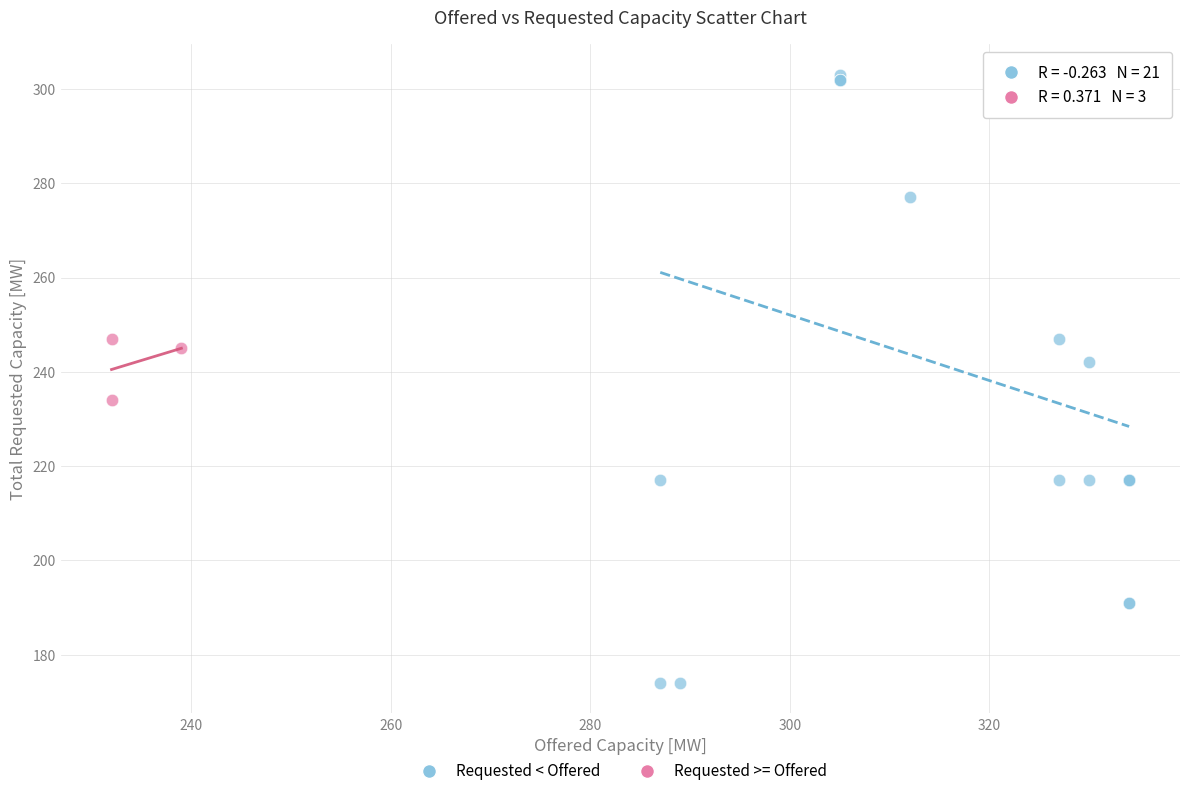

What are all the series names shown in the legend?

Requested < Offered, Requested >= Offered